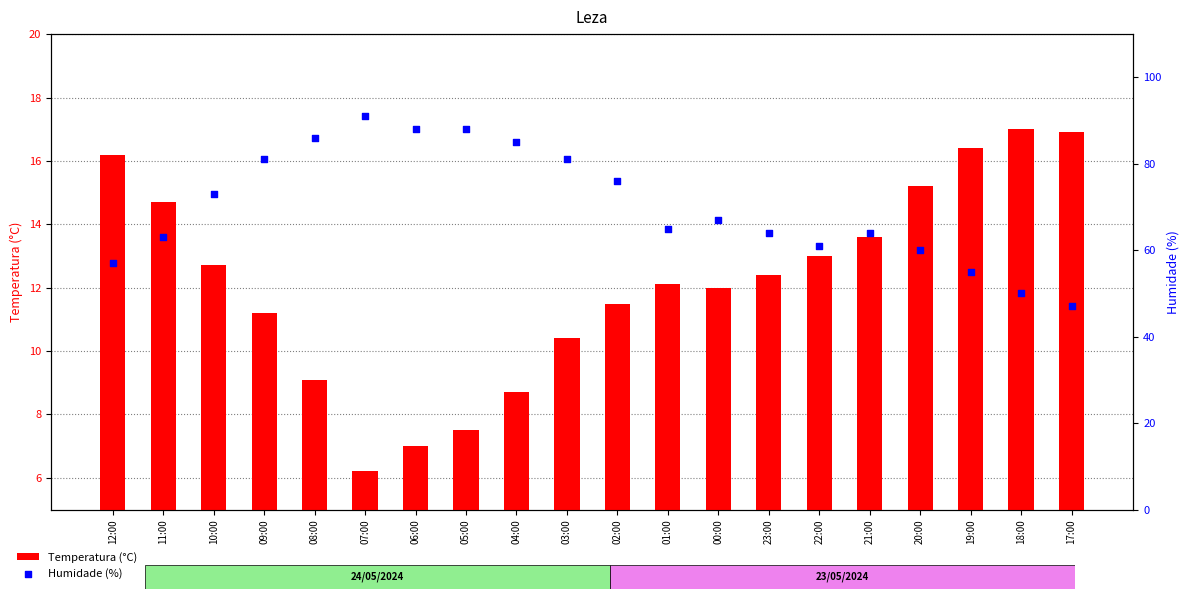

Is the value of Temperatura (°C) at 17:00 greater than the value of Humidade (%) at 01:00?

No